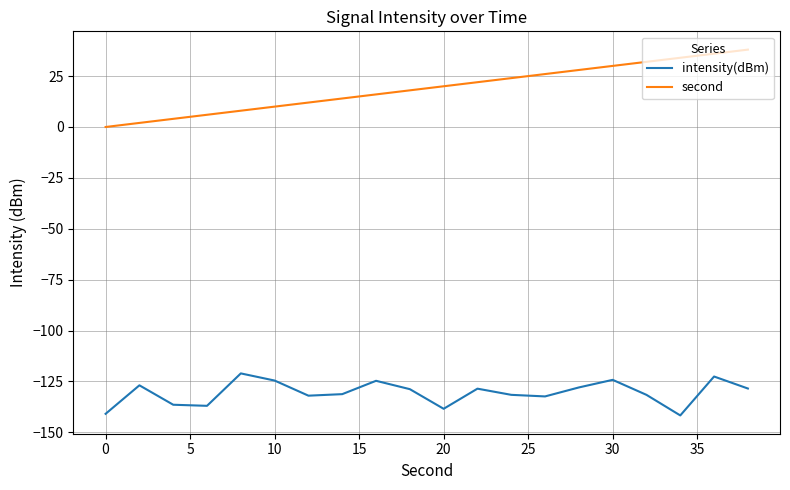

Which series has the largest range (max minus min)?

second